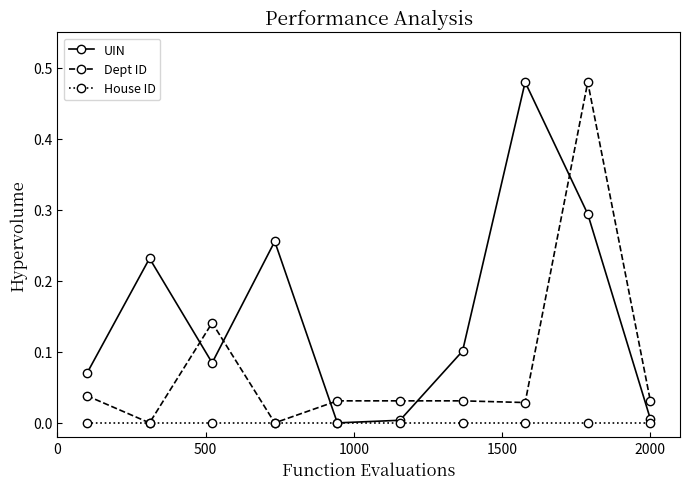

Does the chart display data point markers on the line(s)?

Yes